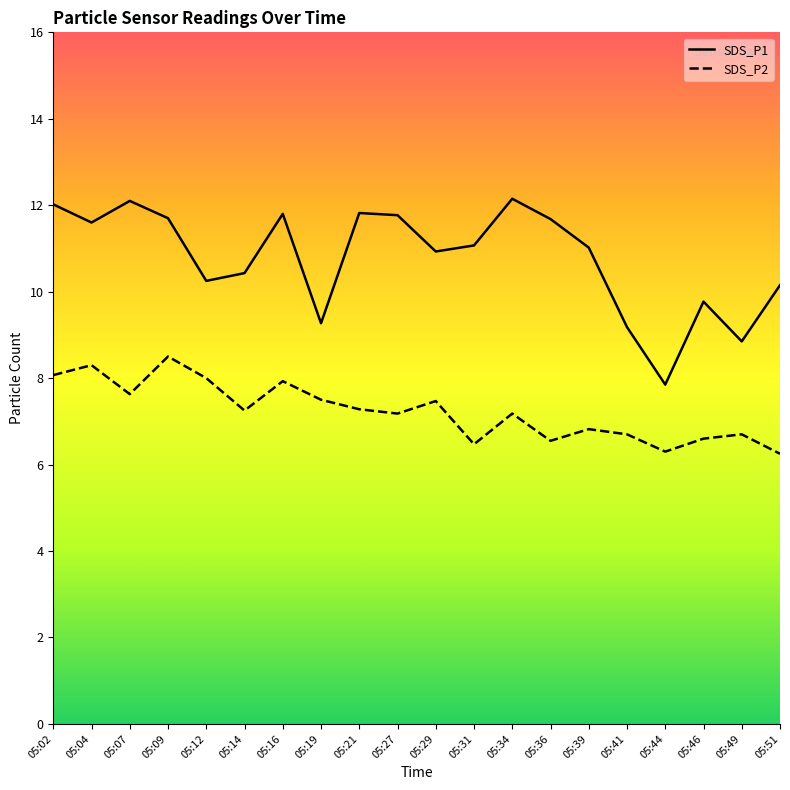

Reading right to left, transcribe all the data shown in this chart.

SDS_P1: 10.2	8.8	9.8	7.8	9.2	11.0	11.7	12.2	11.1	10.9	11.8	11.8	9.3	11.8	10.4	10.2	11.7	12.1	11.6	12.0
SDS_P2: 6.2	6.7	6.6	6.3	6.7	6.8	6.5	7.2	6.5	7.5	7.2	7.3	7.5	7.9	7.2	8.0	8.5	7.6	8.3	8.1